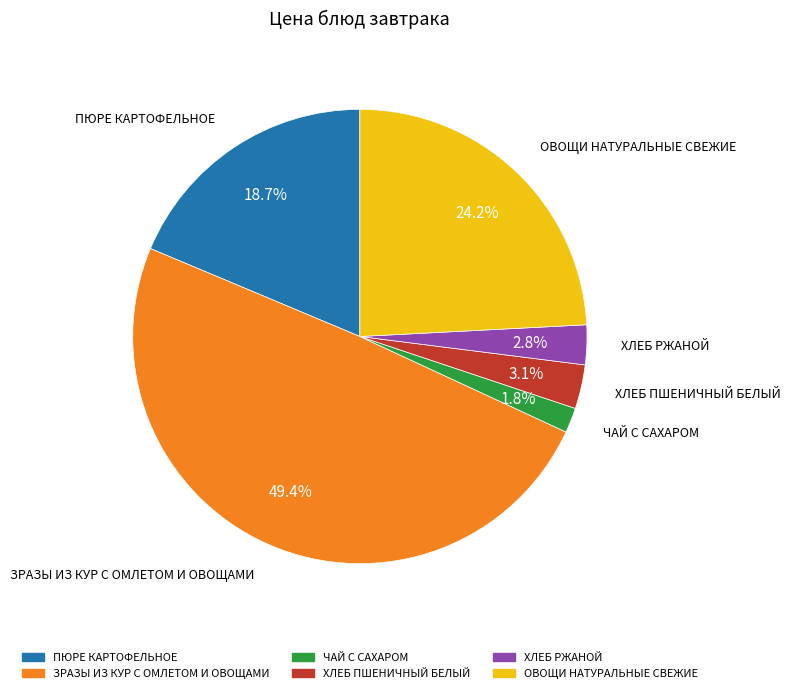

To the nearest percent, what is the difference between the ХЛЕБ РЖАНОЙ and ЗРАЗЫ ИЗ КУР С ОМЛЕТОМ И ОВОЩАМИ slice percentages?

47%